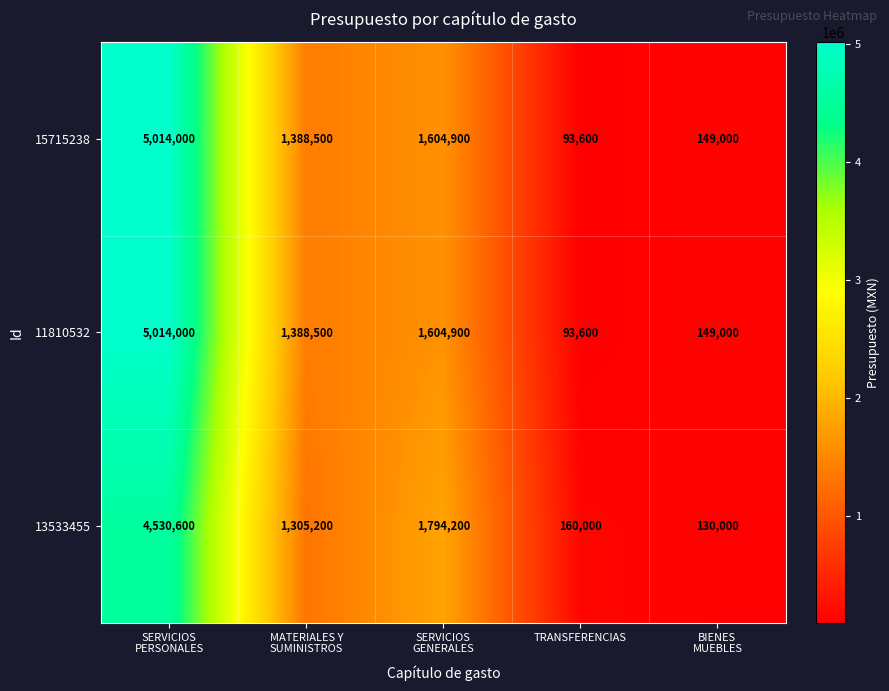

What is the spread (max minus min) of values at TRANSFERENCIAS?

66400